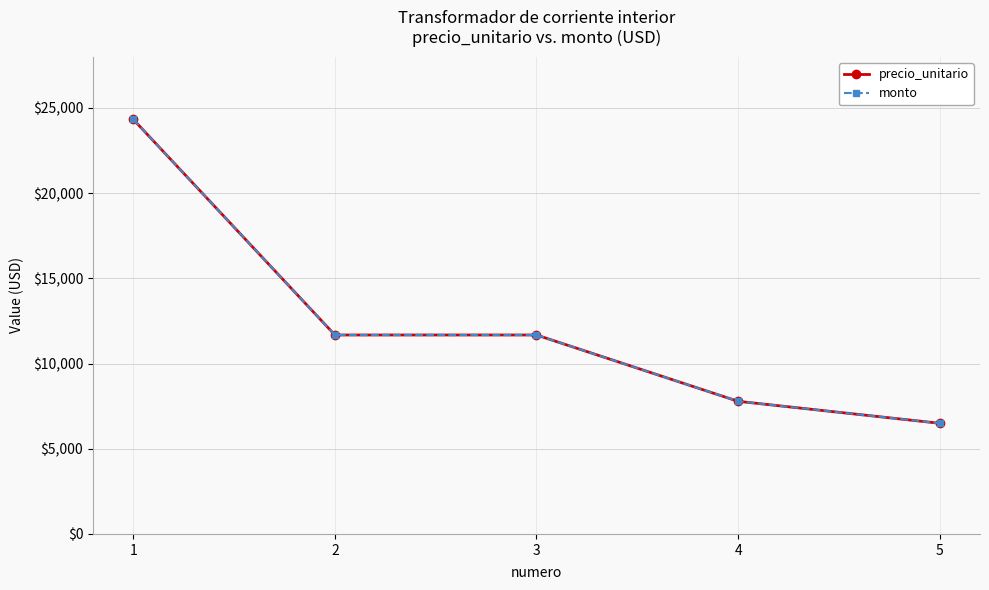

Is this an area chart (filled region under the line)?

No